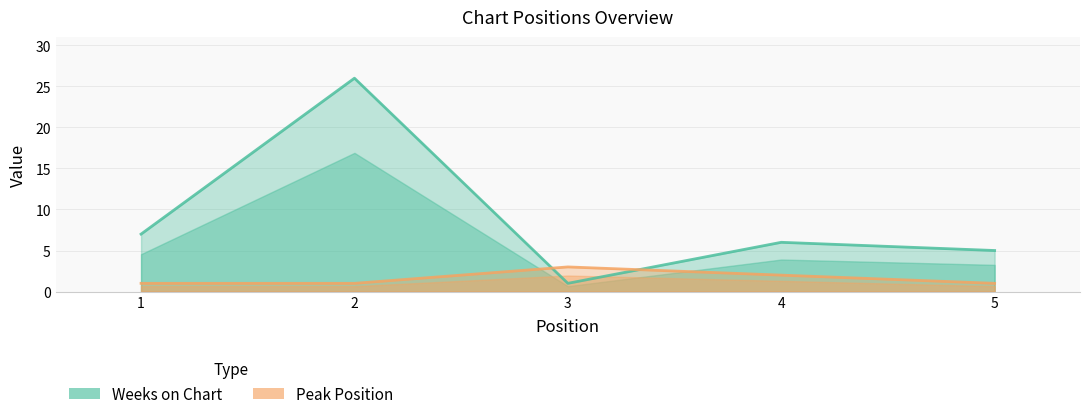

Reading left to right, extract all data points from this chart.

Weeks on Chart: 7	26	1	6	5
Peak Position: 1	1	3	2	1